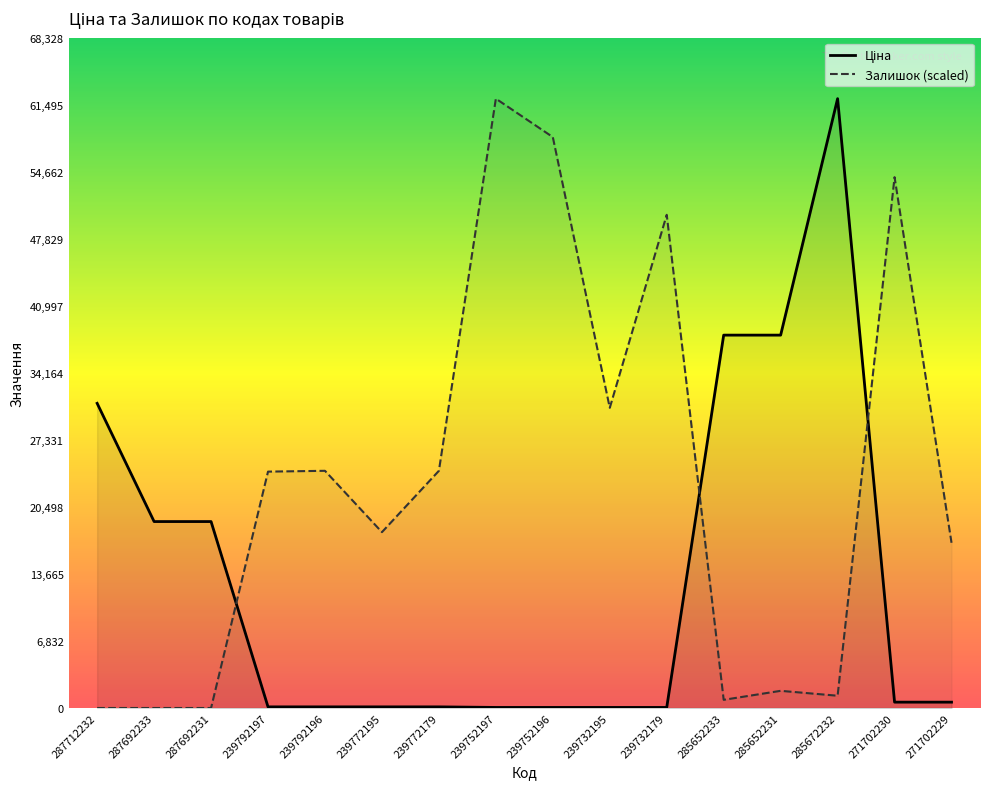

What is the sum of the Залишок (scaled) values at 239752196 and 239792197?

82294.4